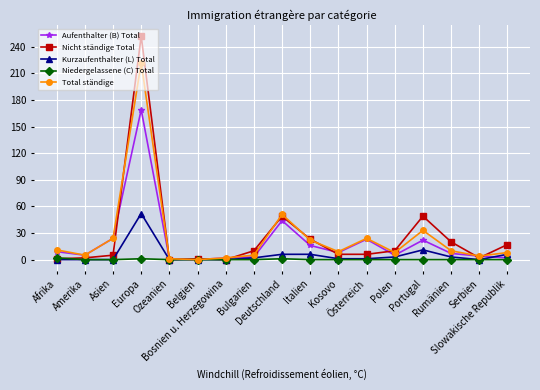

Is this an area chart (filled region under the line)?

No